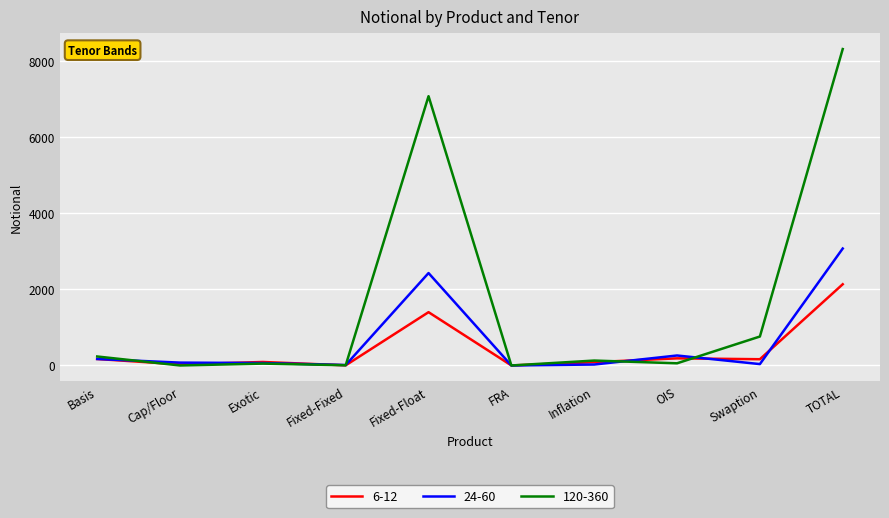

Is it true that 120-360 equals 1324 at Swaption?

False